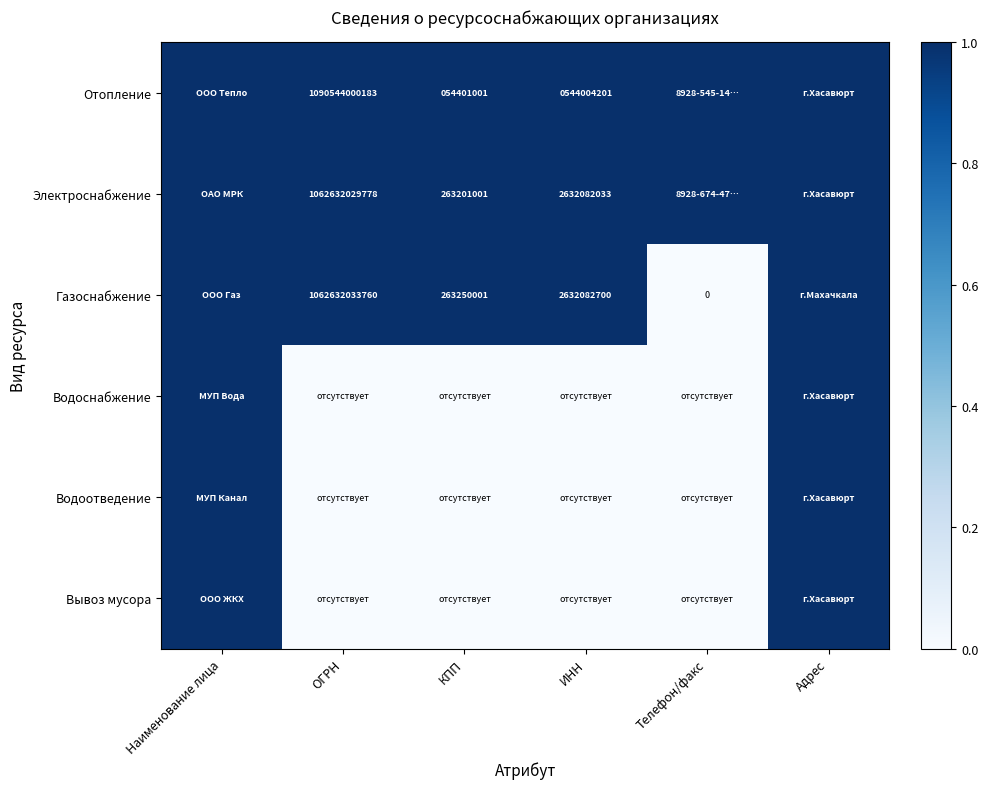

Is it true that Отопление equals 87229341 at КПП?

False